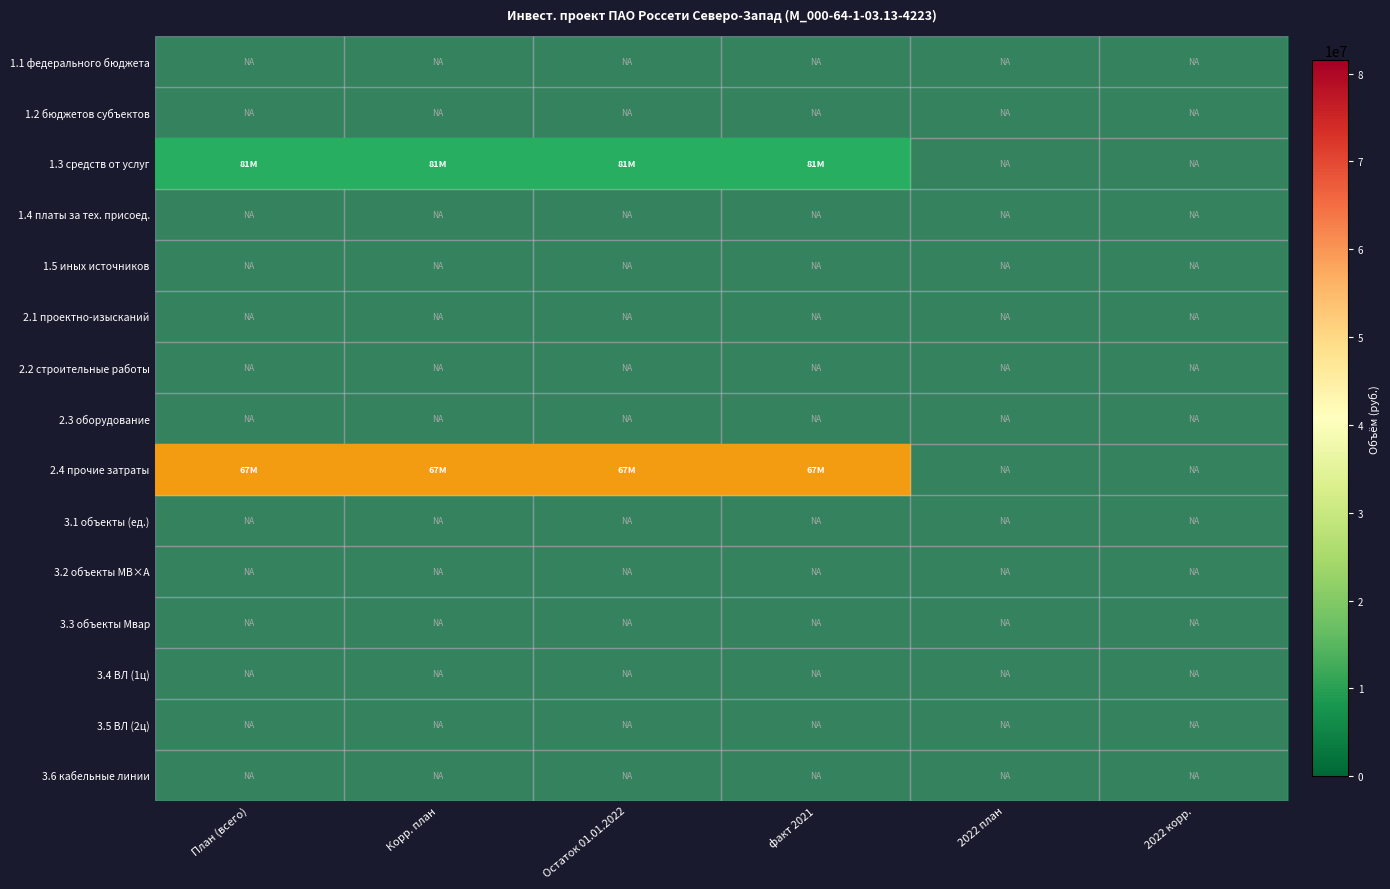

At how many categories does at least one series exceed 20586030?

4